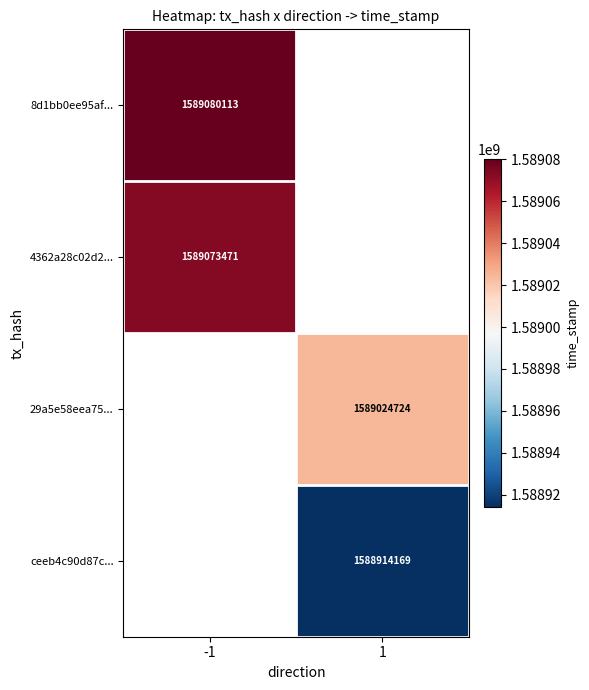

True or false: 8d1bb0ee95af... has a value of 625725510 at -1.

False